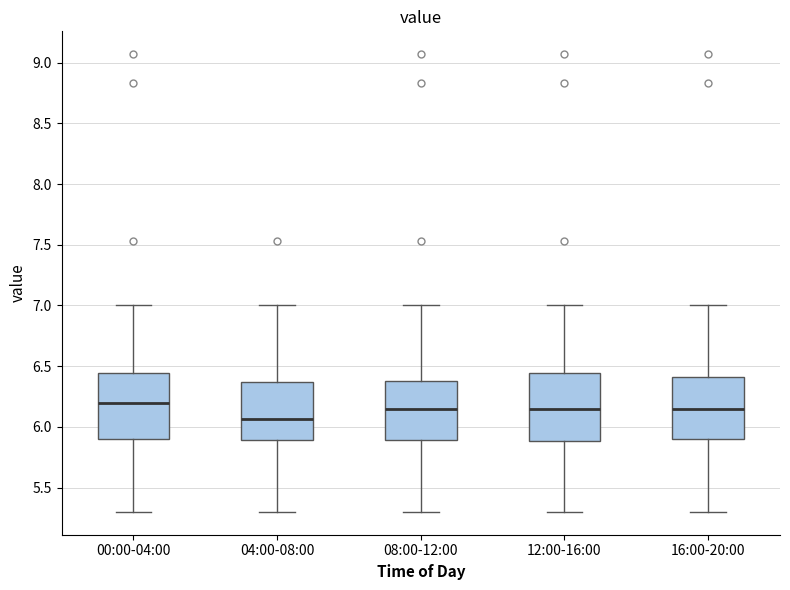

Reading left to right, transcribe this box plot: for each box, give where its median line is, the range the box spans, and where its two whiskers end, as read against the y-axis. The values are not printed on the chart, so give them approximately, as read against the axis.

00:00-04:00: median 6.20, box 5.90 to 6.45, whiskers 5.30 to 7.00
04:00-08:00: median 6.05, box 5.90 to 6.35, whiskers 5.30 to 7.00
08:00-12:00: median 6.15, box 5.90 to 6.40, whiskers 5.30 to 7.00
12:00-16:00: median 6.15, box 5.90 to 6.45, whiskers 5.30 to 7.00
16:00-20:00: median 6.15, box 5.90 to 6.40, whiskers 5.30 to 7.00